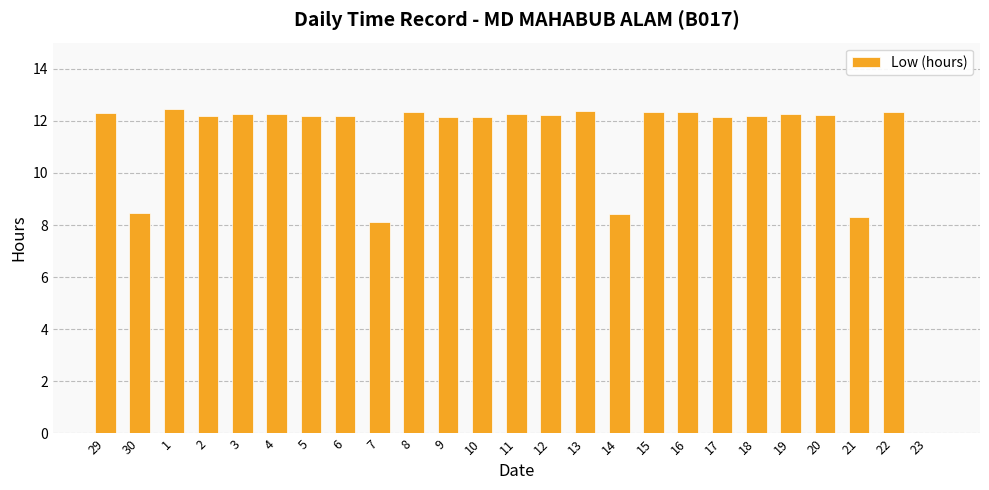

What is the sum of the values at 21 and 12?

20.5